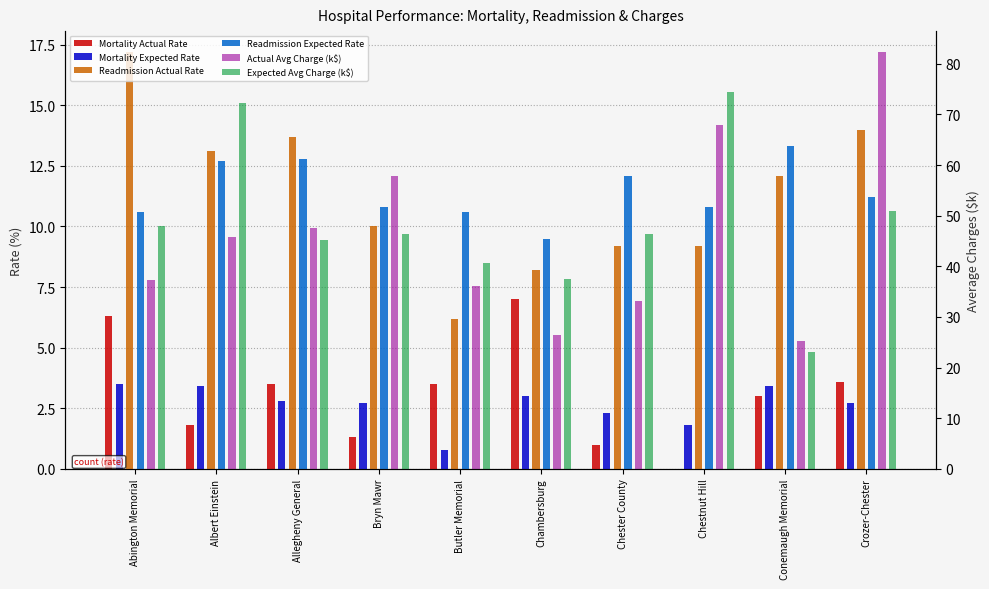

Which series has the largest range (max minus min)?

Actual Avg Charge (k$)